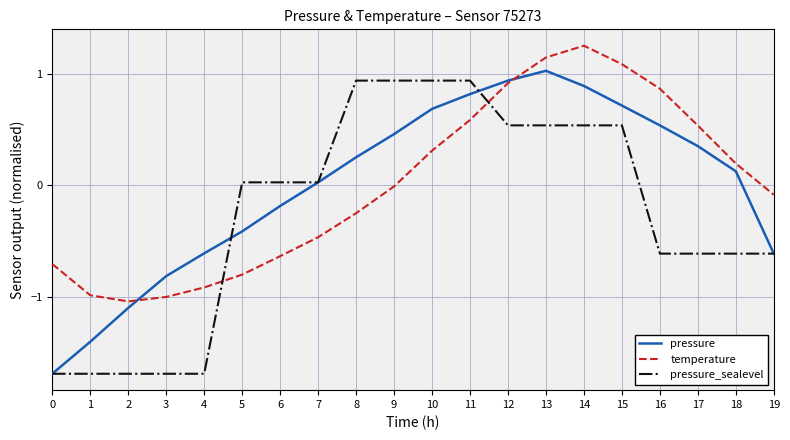

What is the lowest value of the pressure series?

-1.7